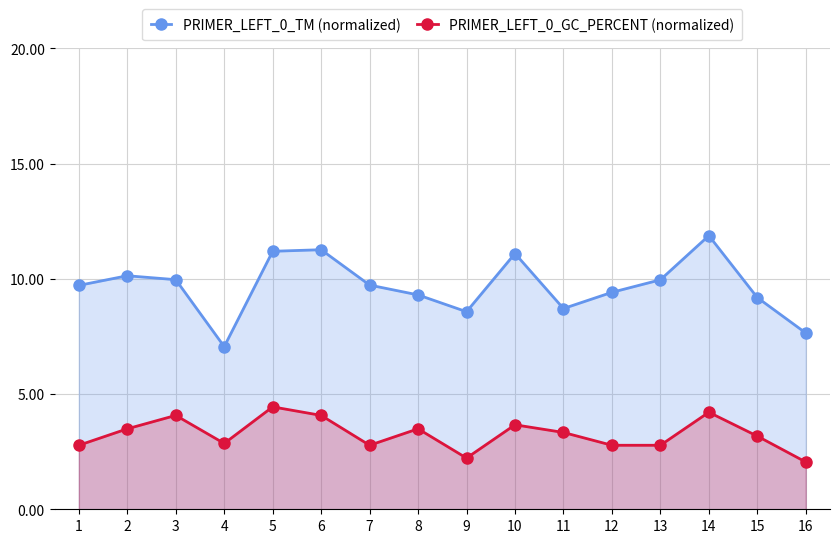

Reading left to right, list all the values displayed in this chart.

PRIMER_LEFT_0_TM (normalized): 9.7	10.1	10.0	7.1	11.2	11.3	9.7	9.3	8.6	11.1	8.7	9.4	10.0	11.9	9.2	7.6
PRIMER_LEFT_0_GC_PERCENT (normalized): 2.8	3.5	4.1	2.9	4.4	4.1	2.8	3.5	2.2	3.7	3.3	2.8	2.8	4.2	3.2	2.1